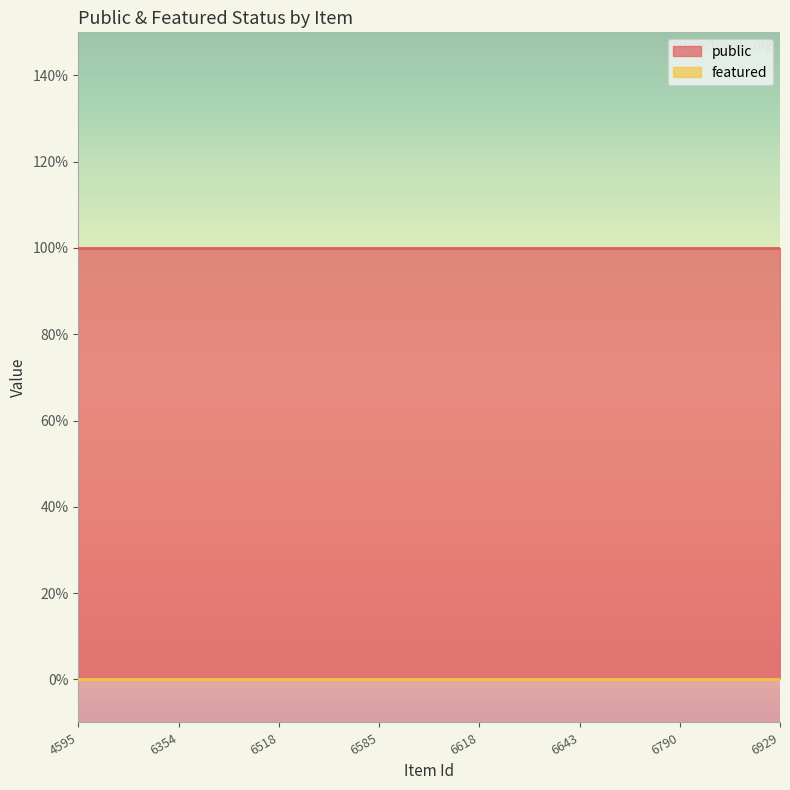

The featured series shows 0 at 6585. True or false?

True